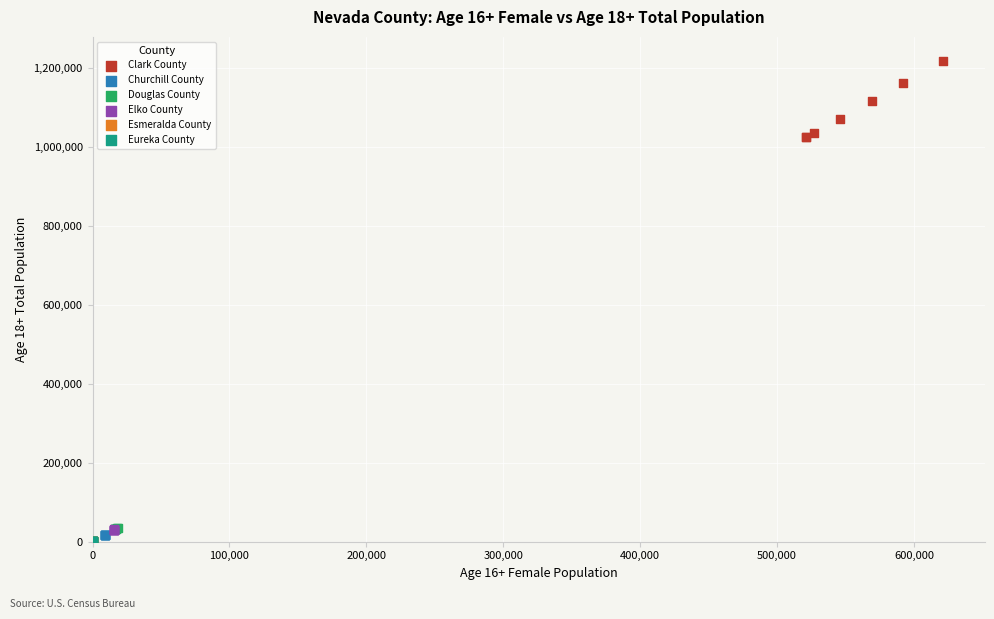

Which series reaches the maximum Y coordinate?

Clark County